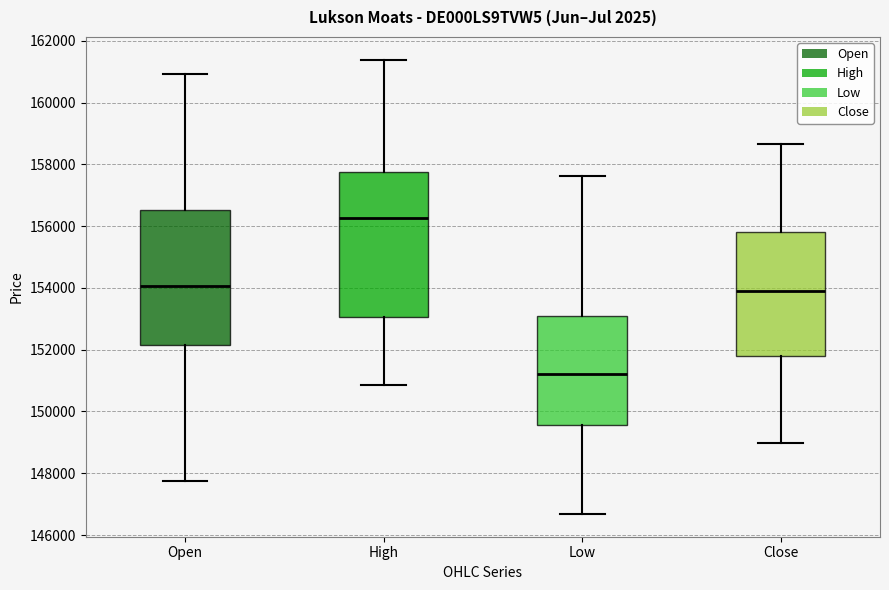

Comparing the boxes themselves (not the whiskers), which one is the tallest?

High